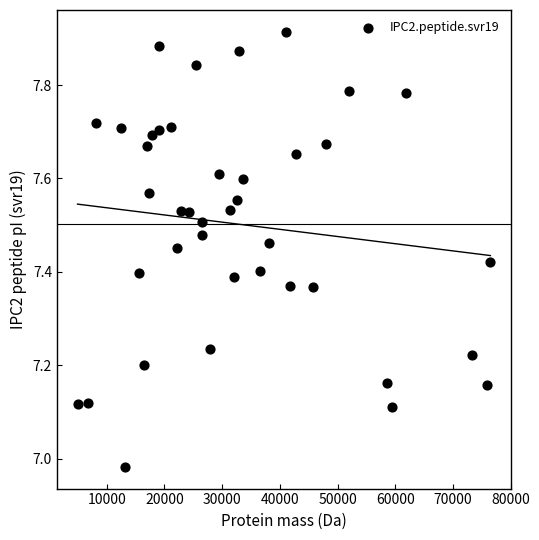

What is the range of X values (max minus min)?

71557.2